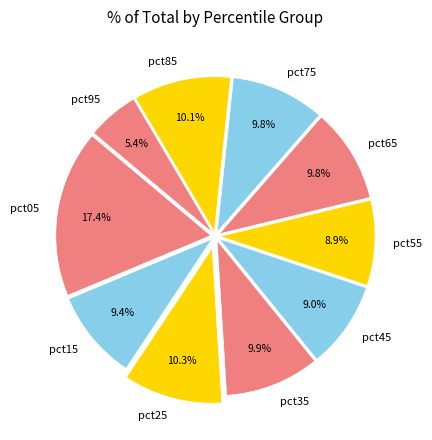

What is the smallest slice in the pie chart?

pct95